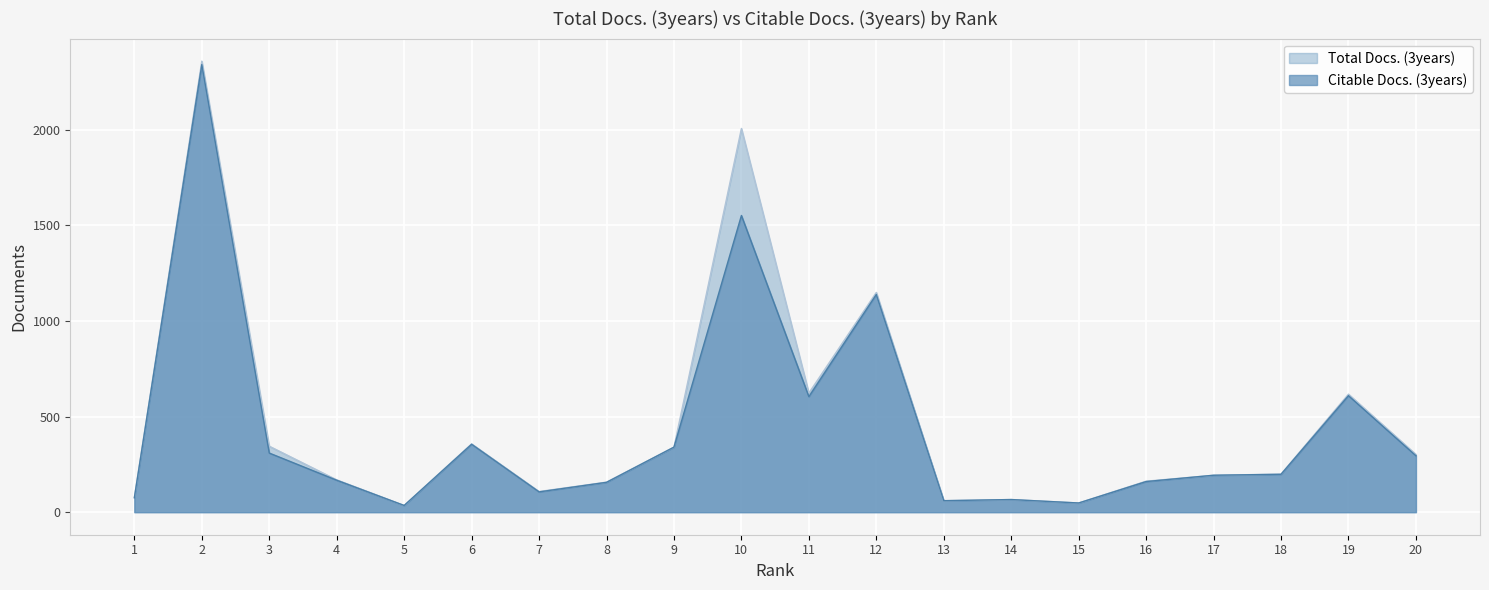

List the series in order of their peak value, highest first.

Total Docs. (3years), Citable Docs. (3years)